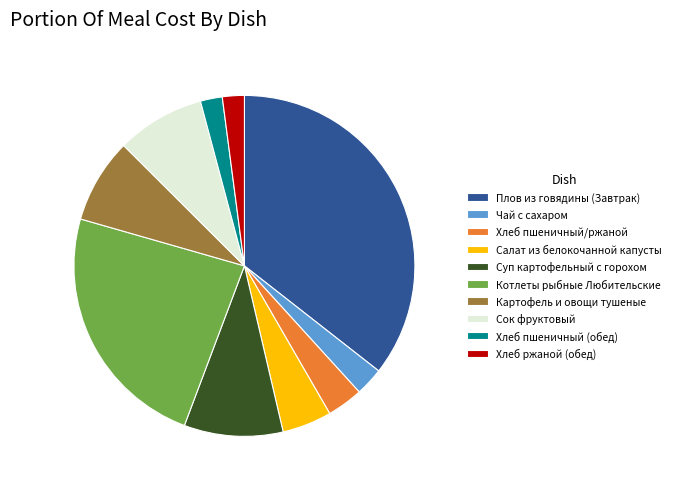

True or false: Суп картофельный с горохом accounts for 1% of the total.

False